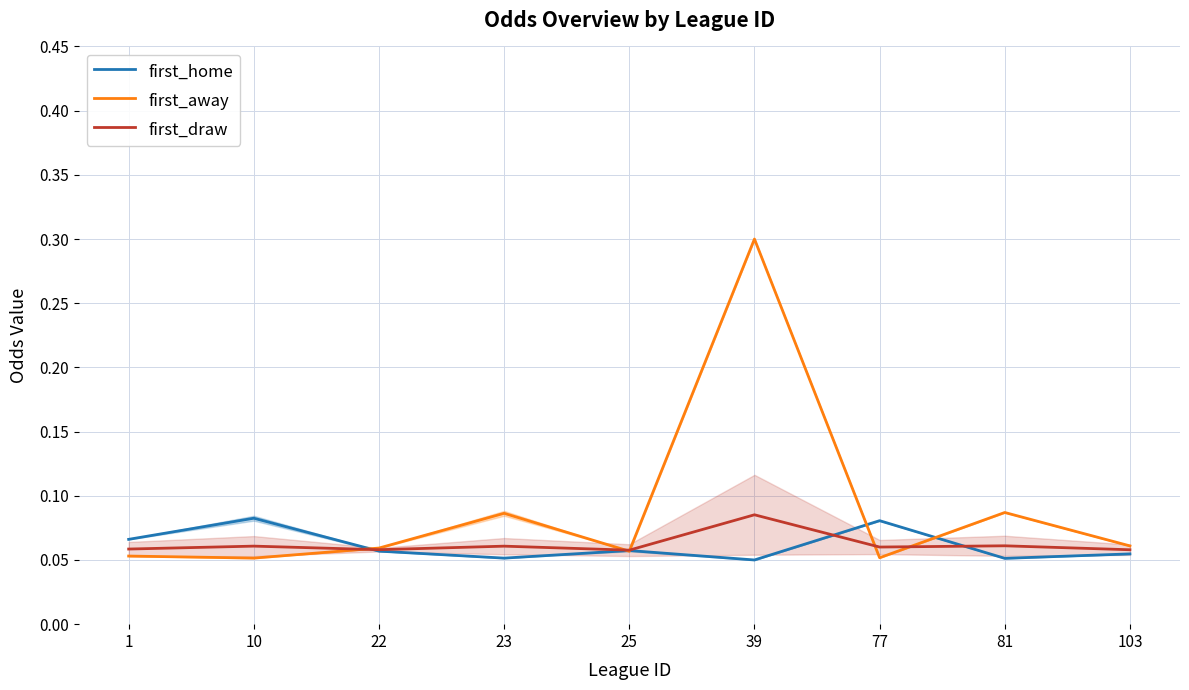

In first_home, how many points are lower than both neighbors (excluding endpoints)?

3